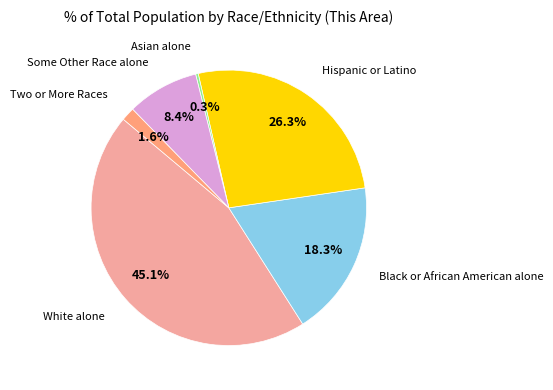

Is there any slice that represents more than half of the pie?

No